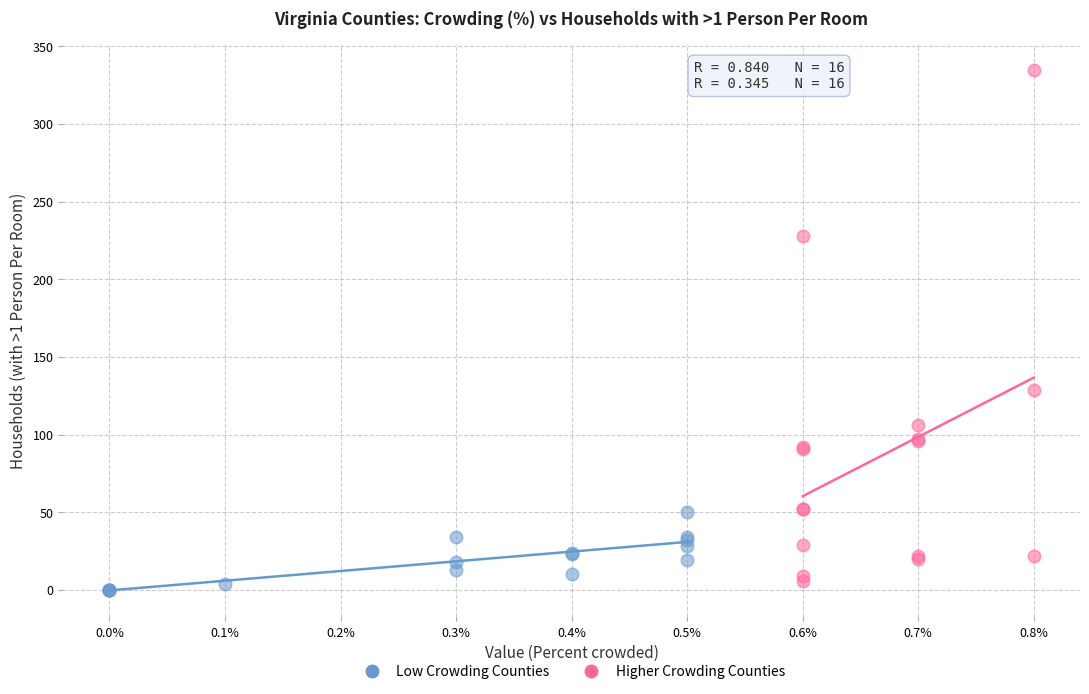

Which series has the widest spread of Y values?

Higher Crowding Counties